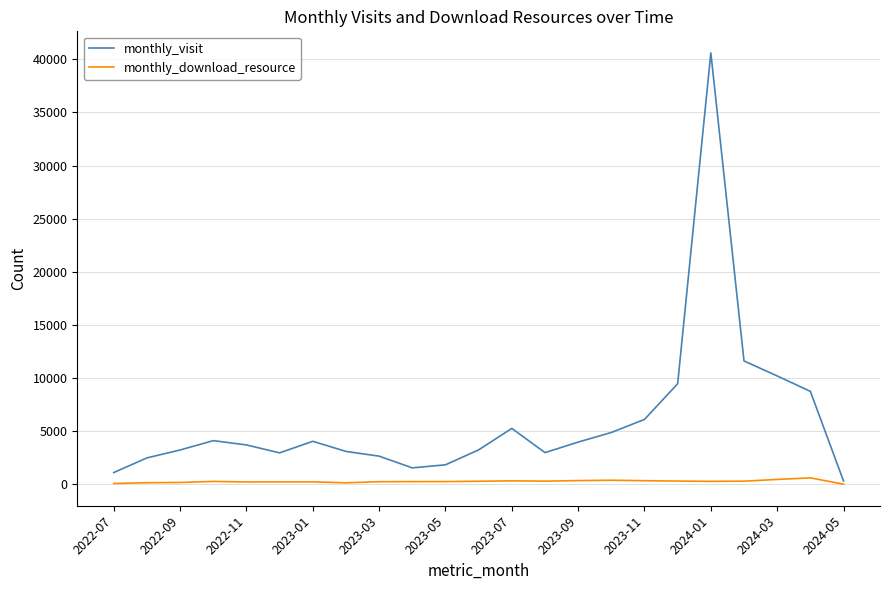

Rank the series by their average value, from lowest to highest.

monthly_download_resource, monthly_visit